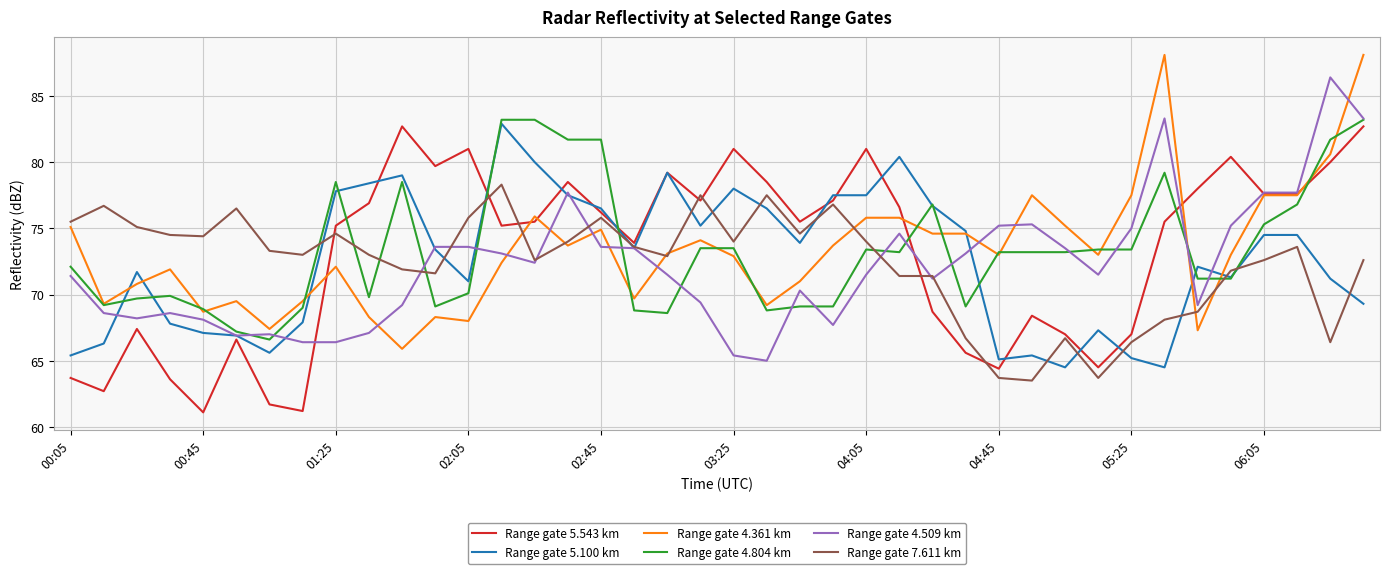

What is the maximum value for Range gate 5.100 km?

82.9